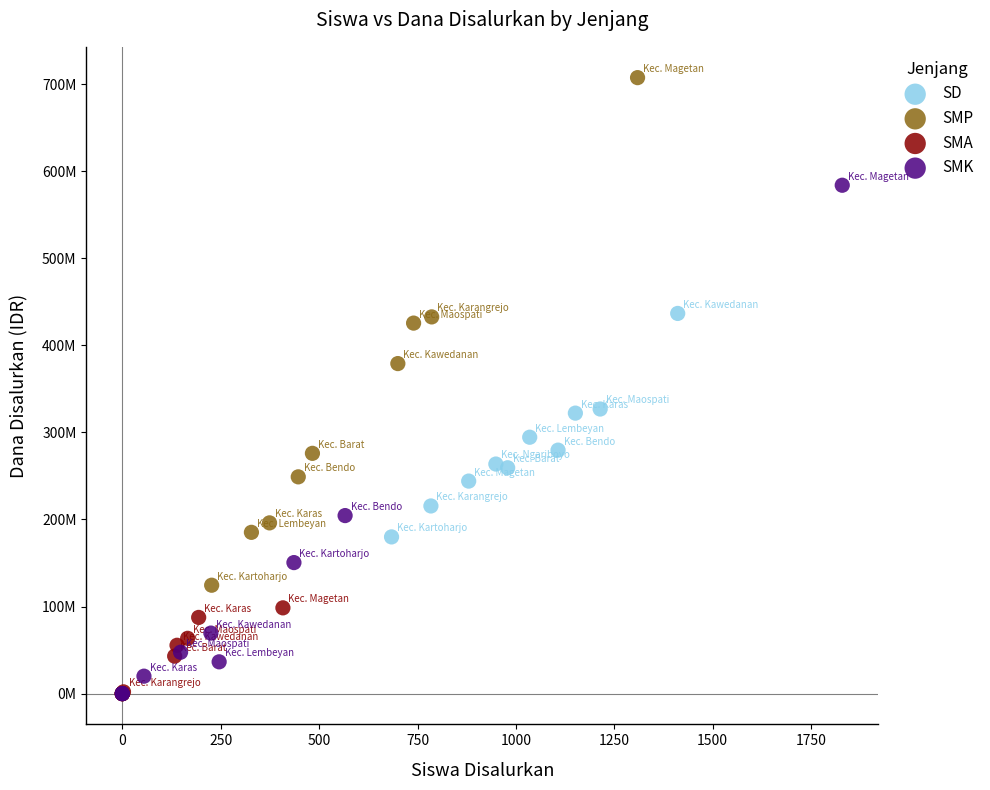

What are all the series names shown in the legend?

SD, SMP, SMA, SMK